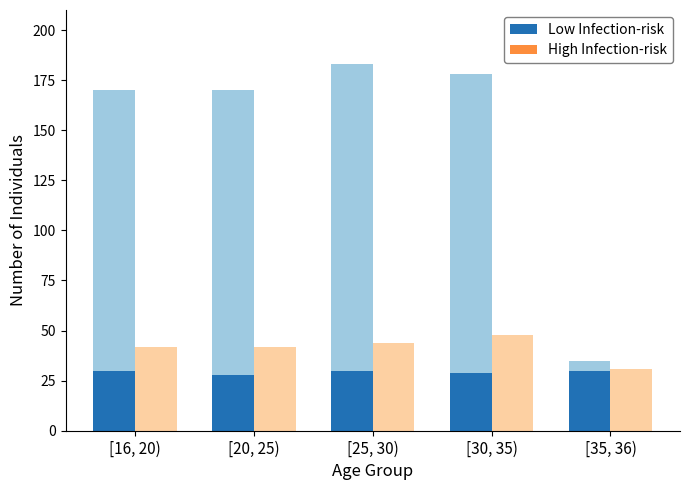

What is the difference between the maximum and minimum values in the Low Infection-risk series?

2